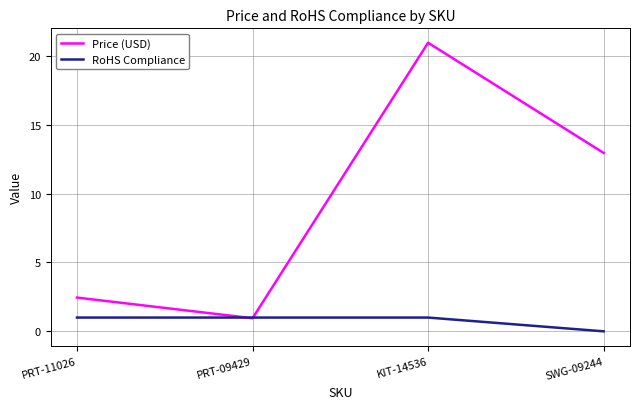

What is the approximate value of Price (USD) at PRT-11026?

2.5